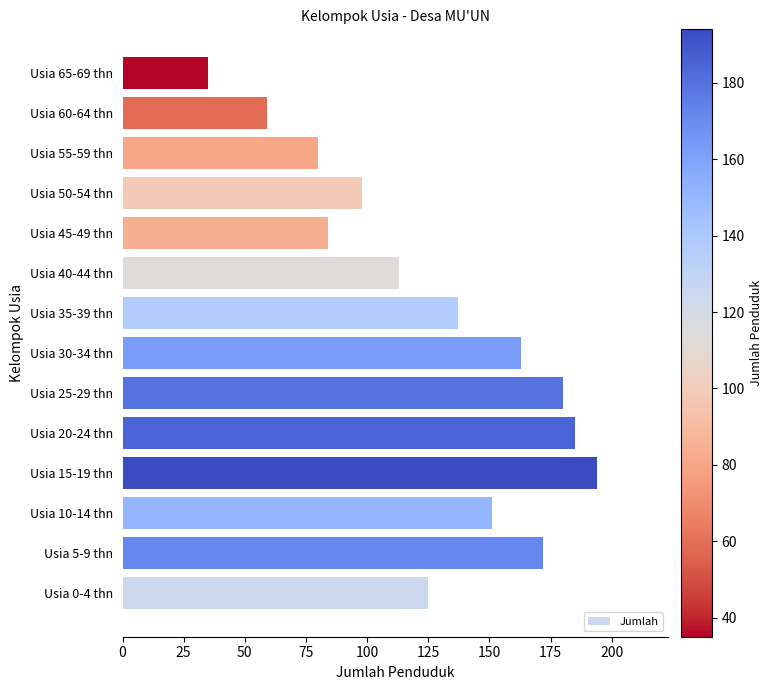

At which label is the value closest to 114?

Usia 40-44 thn